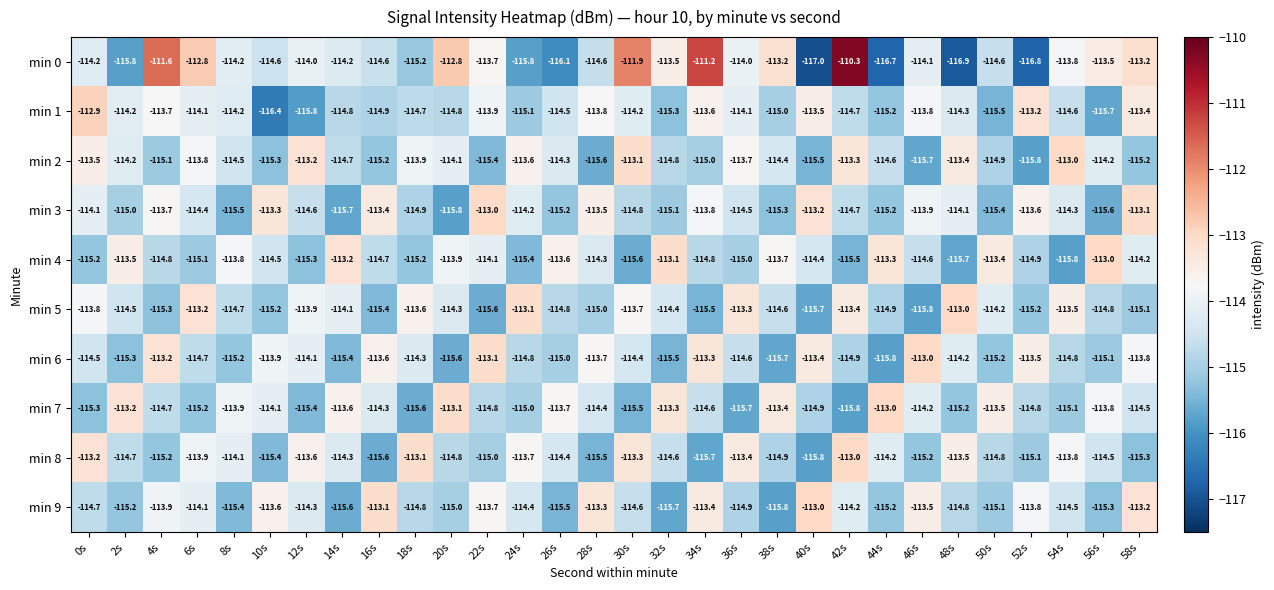

Between 12s and 36s, which series saw the biggest shift?

min 1